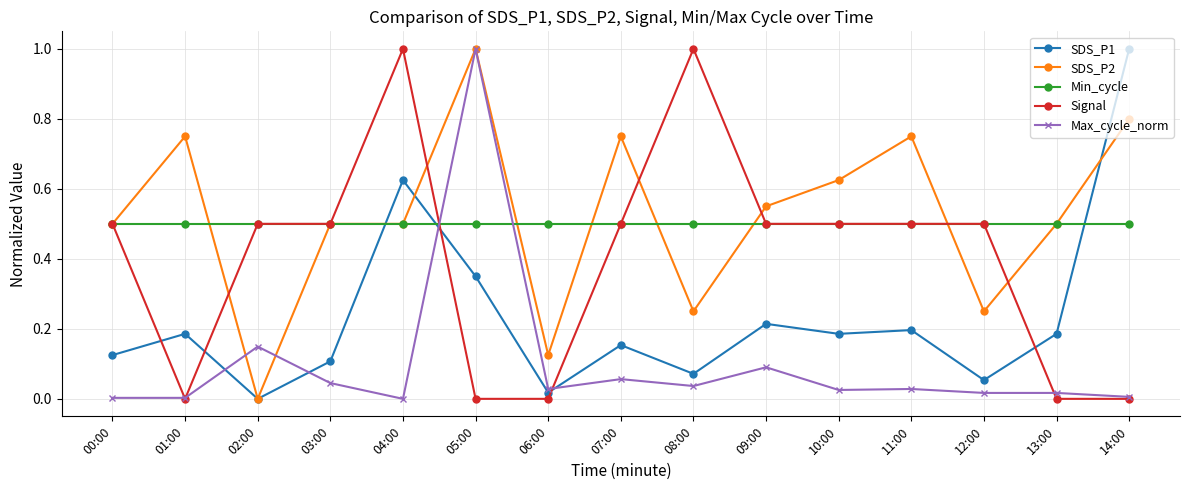

Is it true that Min_cycle equals 0.5 at 00:00?

True